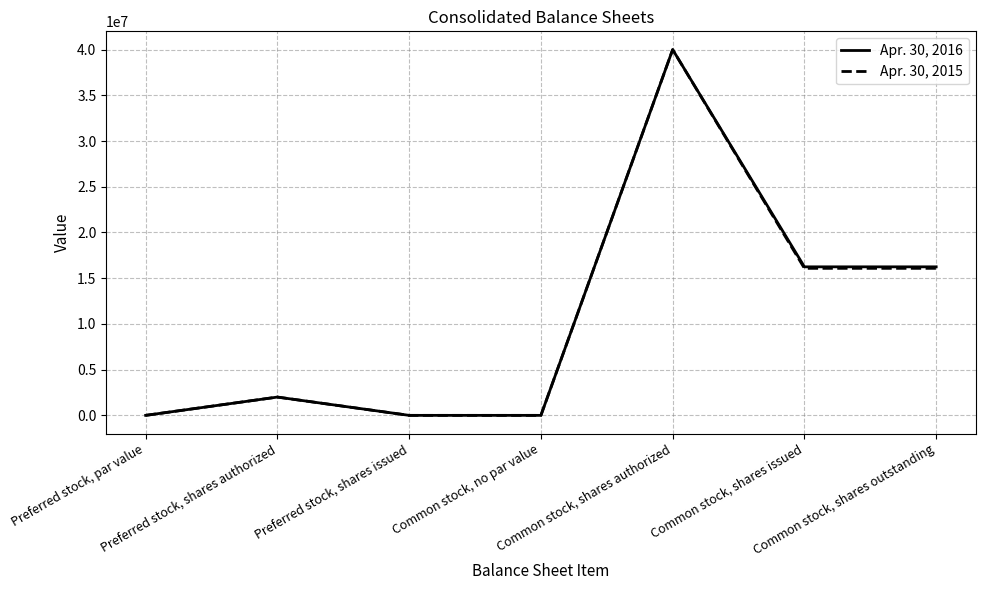

How many lines are shown in the chart?

2